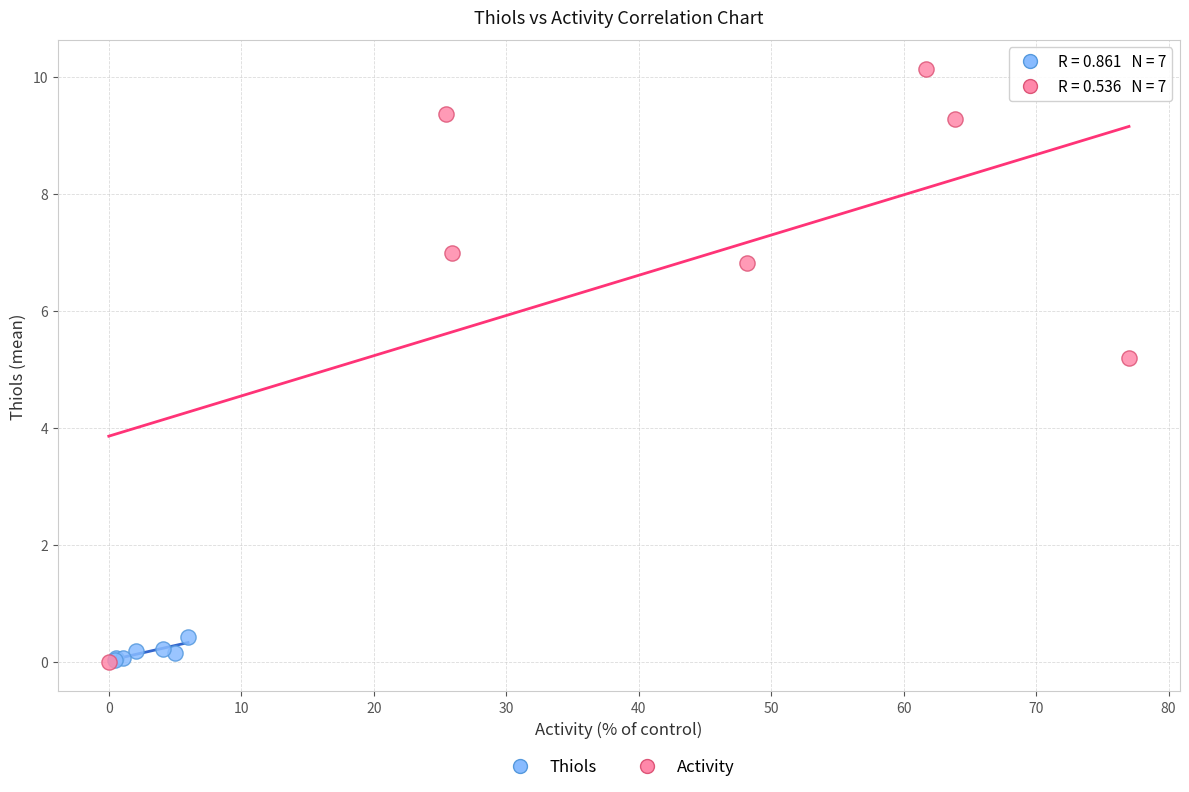

Which series contains the highest Y value?

Activity